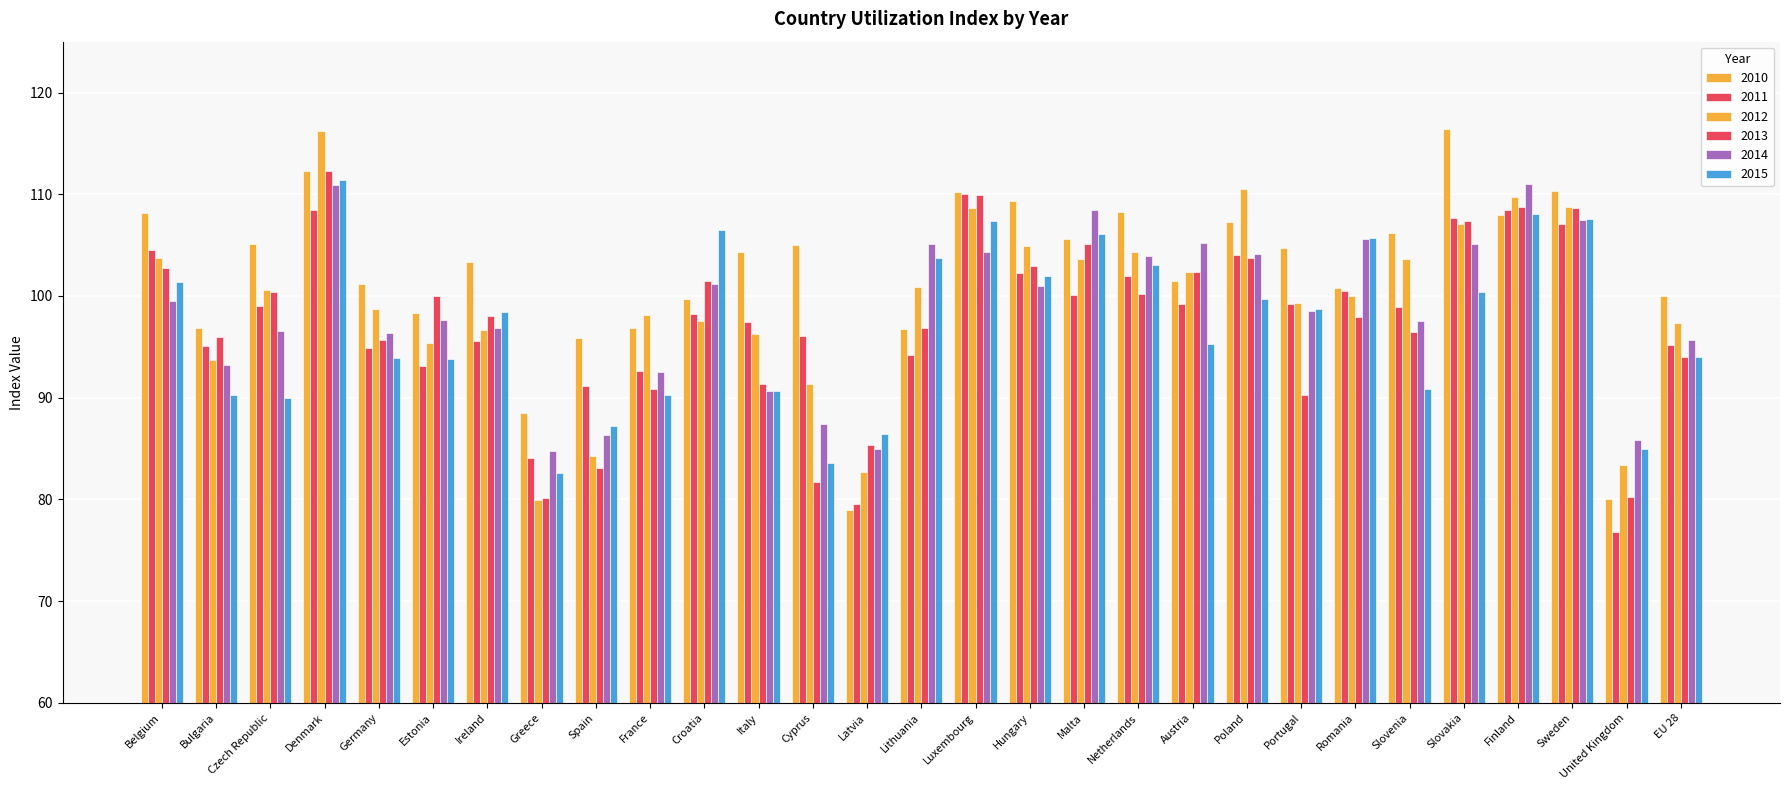

Reading right to left, list all the values displayed in this chart.

2010: EU 28=100.0	United Kingdom=80.0	Sweden=110.4	Finland=108.0	Slovakia=116.4	Slovenia=106.2	Romania=100.8	Portugal=104.7	Poland=107.2	Austria=101.5	Netherlands=108.3	Malta=105.6	Hungary=109.3	Luxembourg=110.2	Lithuania=96.8	Latvia=79.0	Cyprus=105.0	Italy=104.4	Croatia=99.7	France=96.8	Spain=95.9	Greece=88.5	Ireland=103.4	Estonia=98.4	Germany=101.2	Denmark=112.3	Czech Republic=105.1	Bulgaria=96.9	Belgium=108.1
2011: EU 28=95.2	United Kingdom=76.8	Sweden=107.1	Finland=108.4	Slovakia=107.7	Slovenia=99.0	Romania=100.5	Portugal=99.3	Poland=104.1	Austria=99.2	Netherlands=102.0	Malta=100.1	Hungary=102.2	Luxembourg=110.1	Lithuania=94.2	Latvia=79.5	Cyprus=96.1	Italy=97.4	Croatia=98.2	France=92.6	Spain=91.2	Greece=84.1	Ireland=95.6	Estonia=93.1	Germany=94.9	Denmark=108.4	Czech Republic=99.0	Bulgaria=95.1	Belgium=104.6
2012: EU 28=97.3	United Kingdom=83.4	Sweden=108.7	Finland=109.7	Slovakia=107.1	Slovenia=103.6	Romania=100.0	Portugal=99.3	Poland=110.5	Austria=102.3	Netherlands=104.4	Malta=103.6	Hungary=104.9	Luxembourg=108.6	Lithuania=100.9	Latvia=82.7	Cyprus=91.4	Italy=96.3	Croatia=97.6	France=98.1	Spain=84.2	Greece=79.9	Ireland=96.6	Estonia=95.4	Germany=98.7	Denmark=116.2	Czech Republic=100.5	Bulgaria=93.7	Belgium=103.8
2013: EU 28=94.0	United Kingdom=80.2	Sweden=108.6	Finland=108.8	Slovakia=107.4	Slovenia=96.5	Romania=98.0	Portugal=90.3	Poland=103.7	Austria=102.4	Netherlands=100.2	Malta=105.1	Hungary=103.0	Luxembourg=110.0	Lithuania=96.9	Latvia=85.4	Cyprus=81.7	Italy=91.4	Croatia=101.4	France=90.9	Spain=83.1	Greece=80.1	Ireland=98.0	Estonia=100.0	Germany=95.7	Denmark=112.3	Czech Republic=100.4	Bulgaria=96.0	Belgium=102.8
2014: EU 28=95.7	United Kingdom=85.8	Sweden=107.5	Finland=111.0	Slovakia=105.2	Slovenia=97.6	Romania=105.6	Portugal=98.5	Poland=104.1	Austria=105.3	Netherlands=104.0	Malta=108.4	Hungary=101.0	Luxembourg=104.3	Lithuania=105.1	Latvia=85.0	Cyprus=87.5	Italy=90.7	Croatia=101.2	France=92.5	Spain=86.3	Greece=84.8	Ireland=96.8	Estonia=97.6	Germany=96.4	Denmark=110.9	Czech Republic=96.6	Bulgaria=93.2	Belgium=99.5
2015: EU 28=94.0	United Kingdom=85.0	Sweden=107.6	Finland=108.1	Slovakia=100.4	Slovenia=90.8	Romania=105.7	Portugal=98.8	Poland=99.7	Austria=95.3	Netherlands=103.0	Malta=106.1	Hungary=102.0	Luxembourg=107.4	Lithuania=103.7	Latvia=86.4	Cyprus=83.6	Italy=90.7	Croatia=106.5	France=90.2	Spain=87.2	Greece=82.6	Ireland=98.4	Estonia=93.8	Germany=93.9	Denmark=111.4	Czech Republic=90.0	Bulgaria=90.2	Belgium=101.4